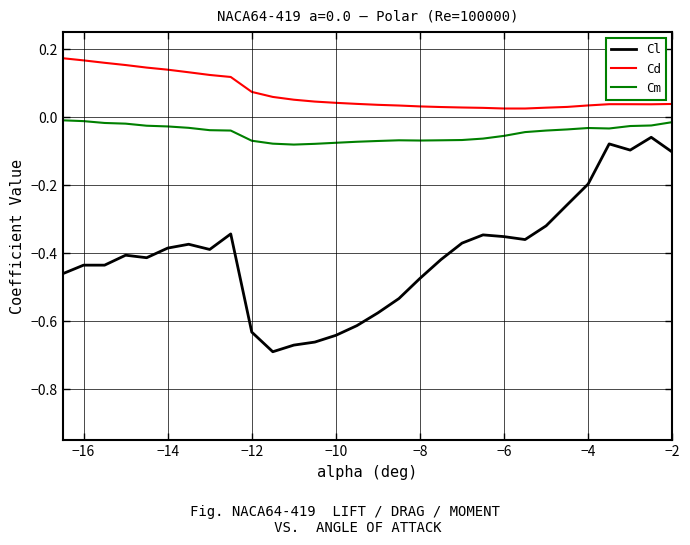

Rank the series by their maximum value, from lowest to highest.

Cl, Cm, Cd